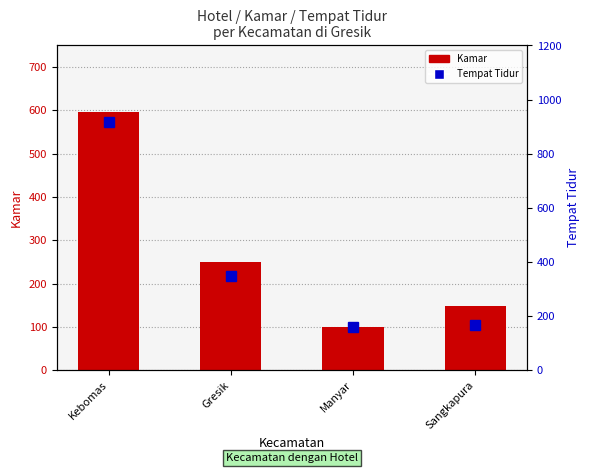

What is the difference between the Kamar values at Manyar and Gresik?

149